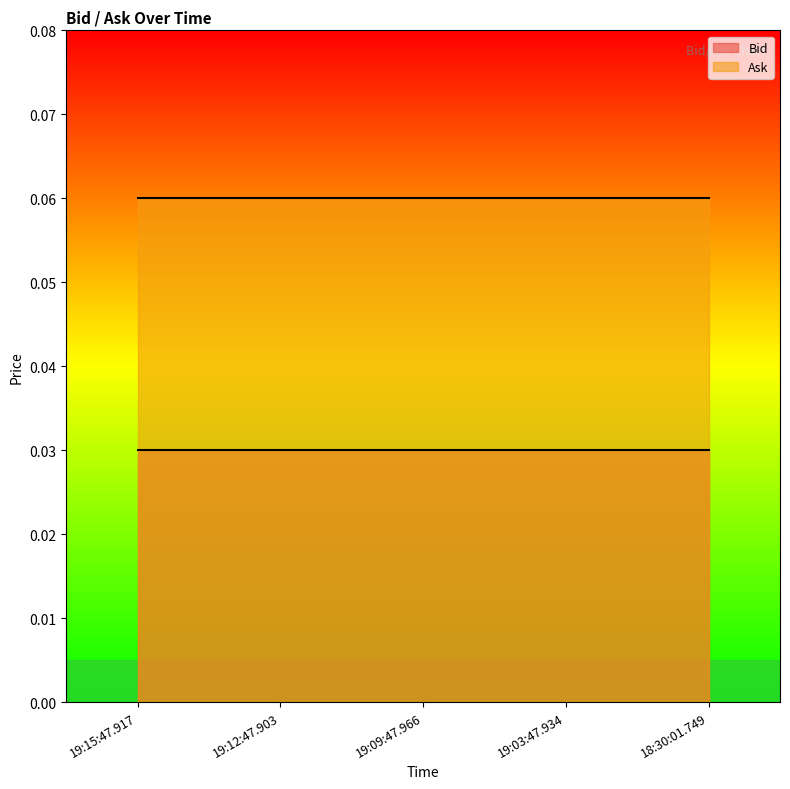

What is the total value across all series at 19:15:47.917?

0.1